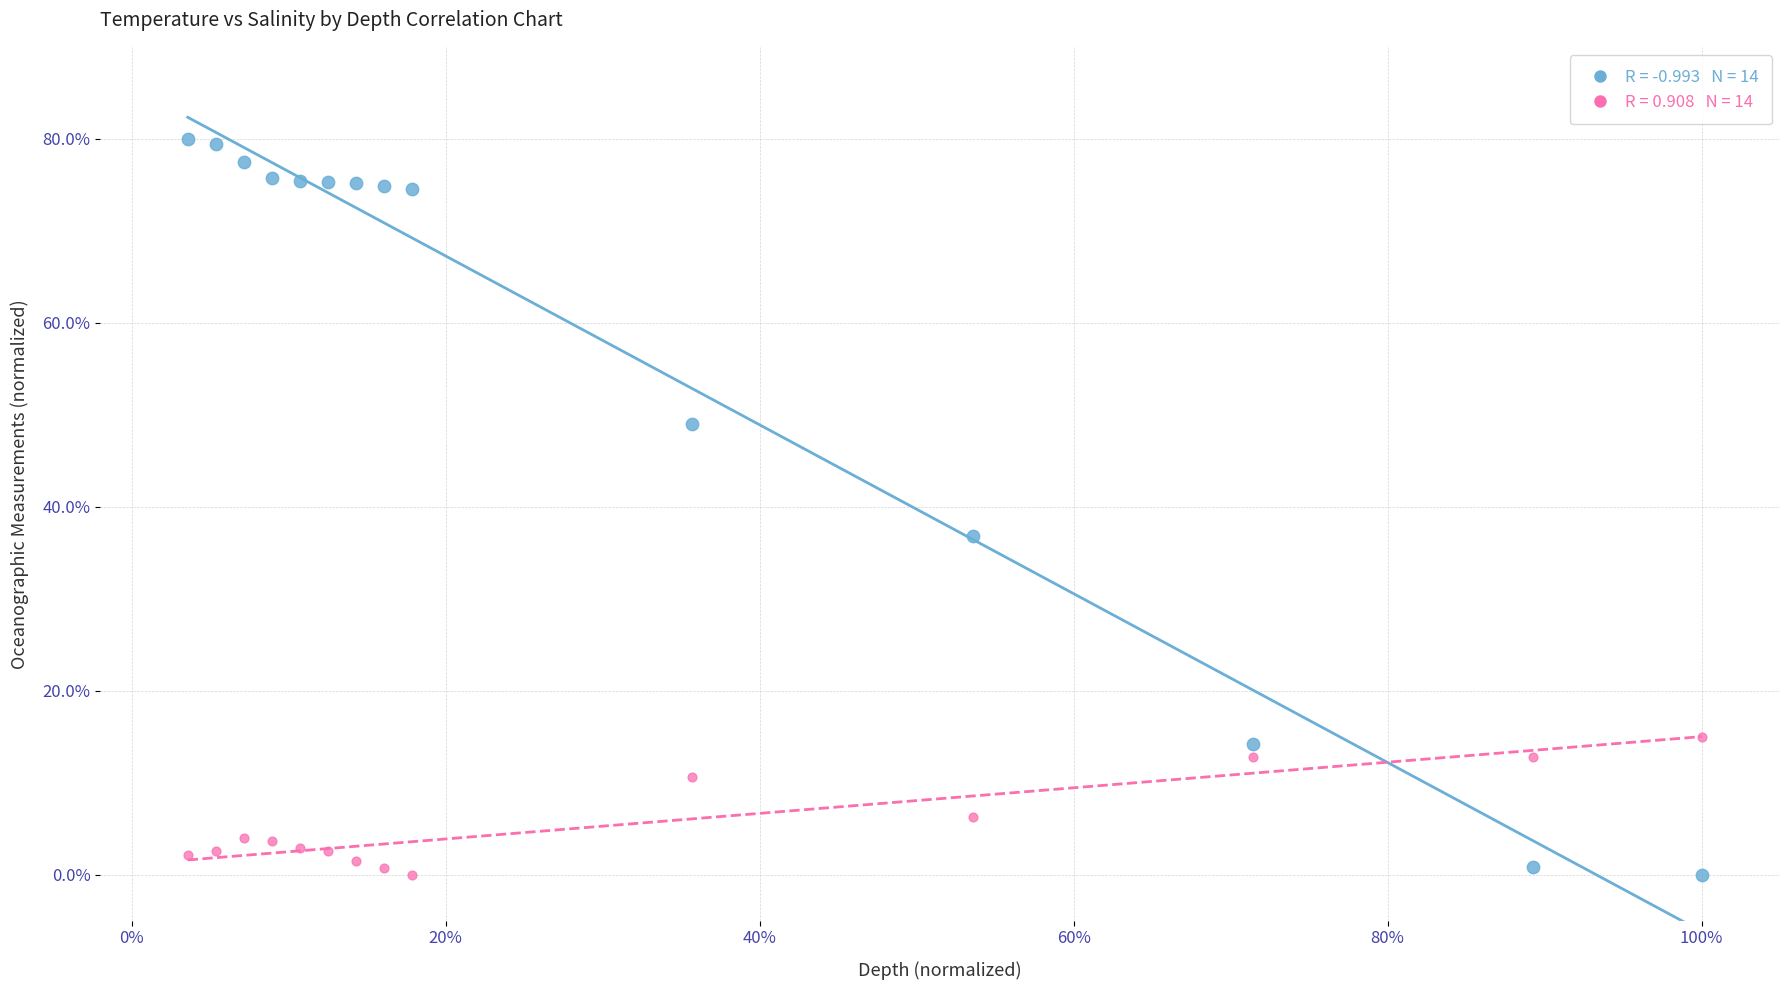

Across all series, what Y value is closest to 40?

36.8